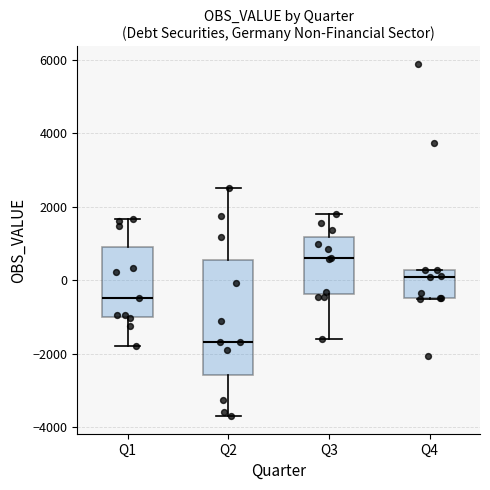

Which box is the tallest, from its lower edge to its upper edge?

Q2